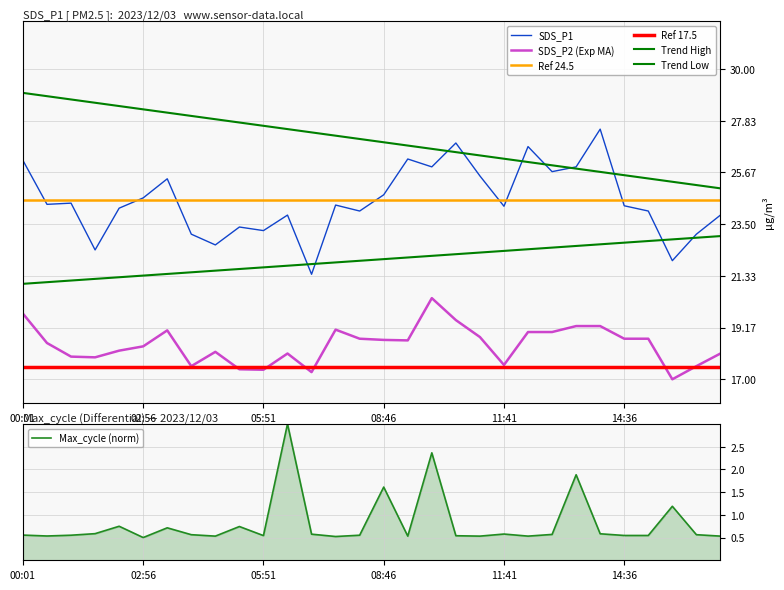

Is it true that Max_cycle (norm) equals 0.5 at 02:56?

True